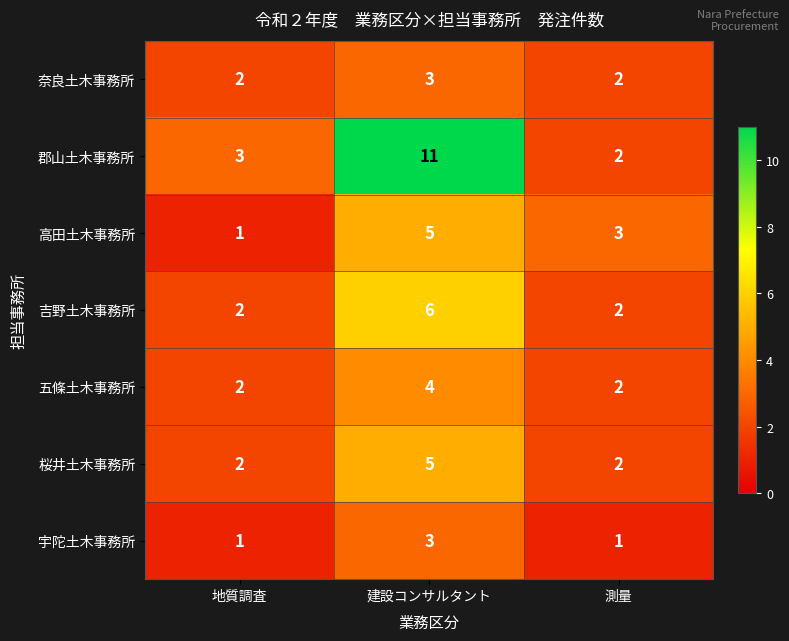

What is the average value of the 郡山土木事務所 series?

5